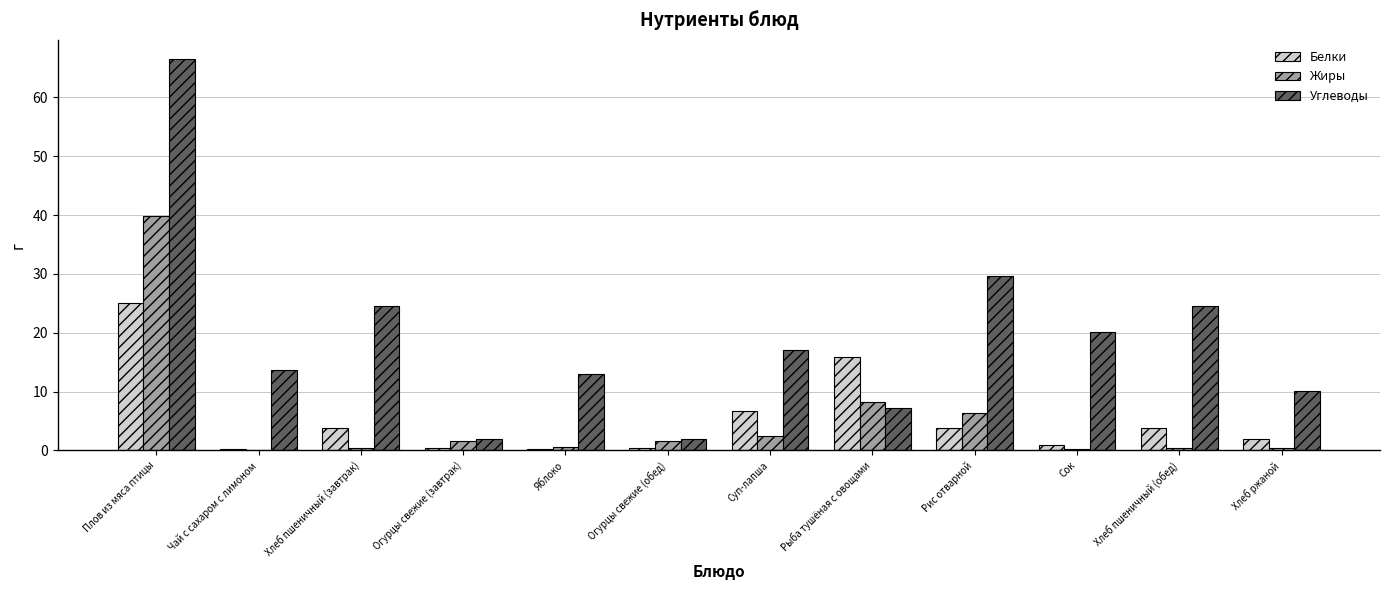

Which series has the largest total across all categories?

Углеводы